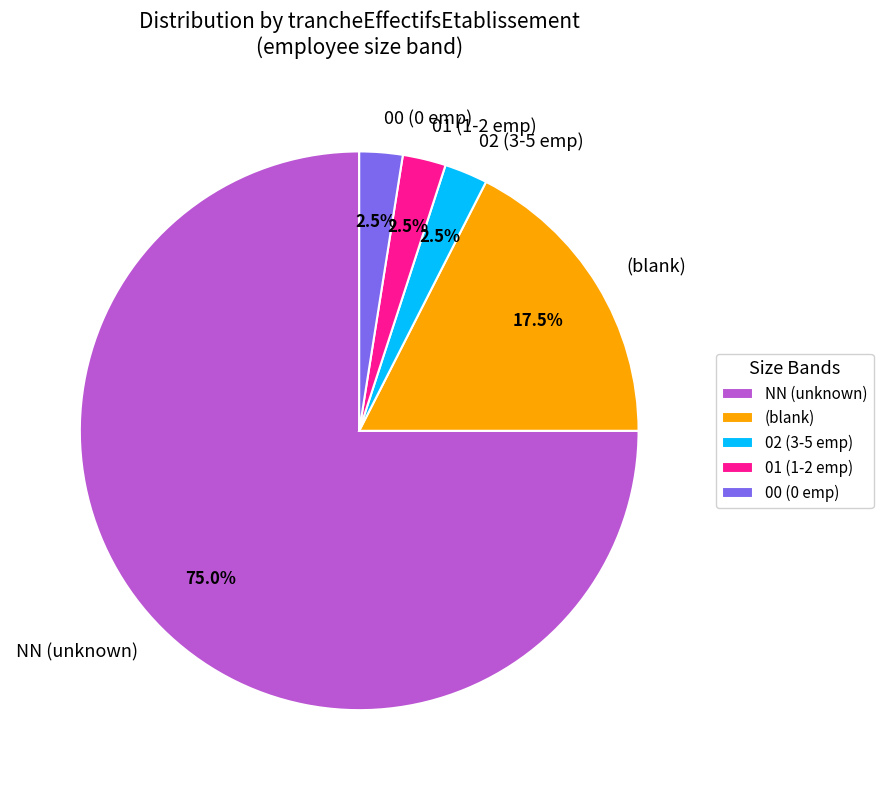

Does any single category account for the majority?

Yes